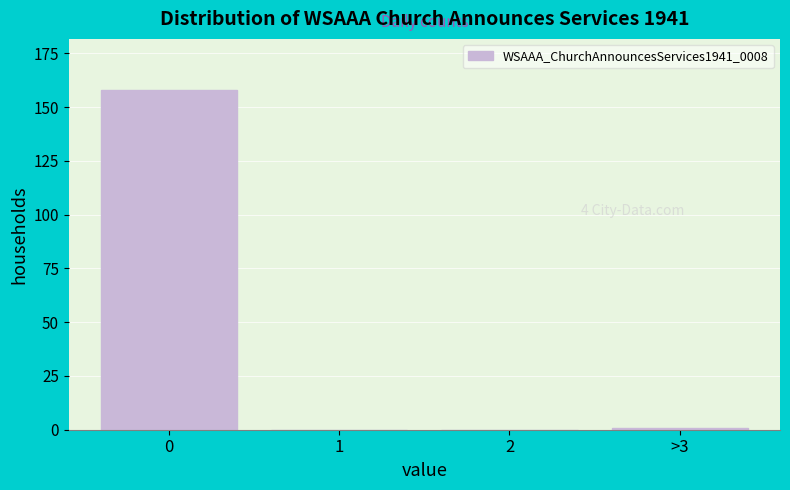

Reading left to right, extract all data points from this chart.

0=158	1=0	2=0	>3=1